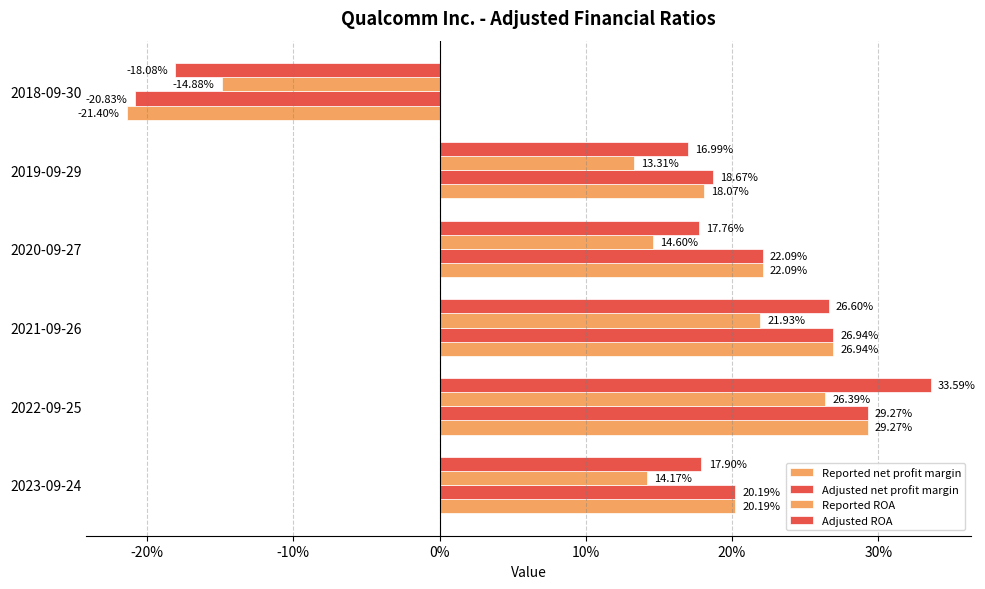

How many data points in Reported ROA are less than 0?

1